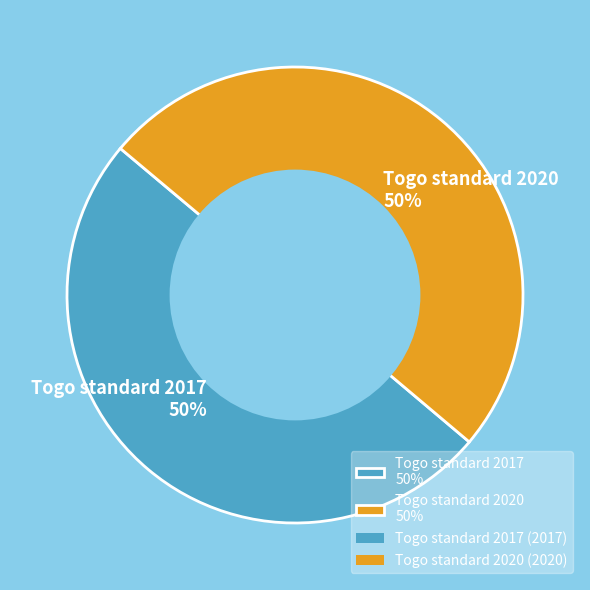

Combined, do Togo standard 2017 50% and Togo standard 2020 50% account for over 50%?

Yes